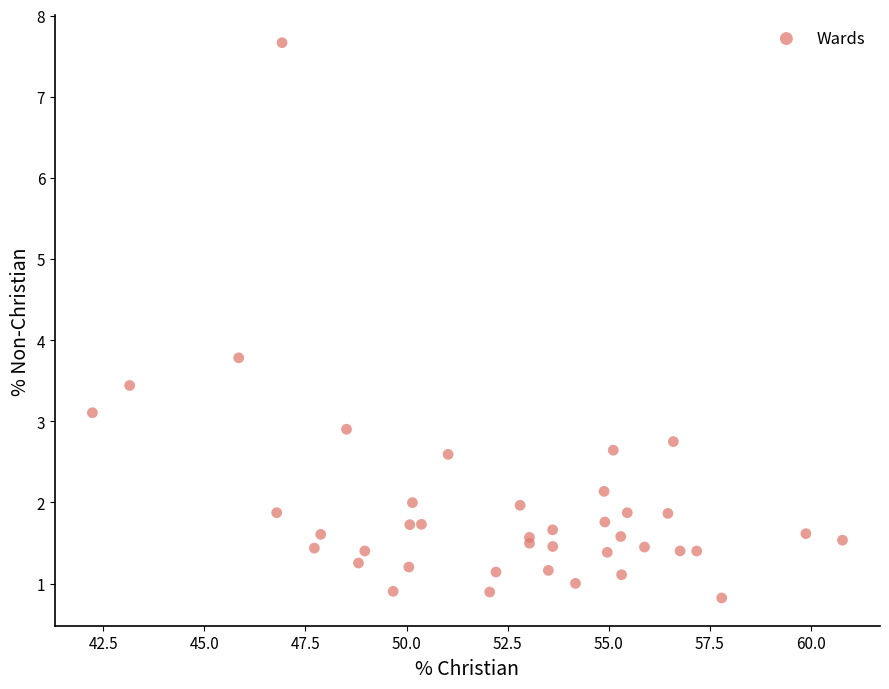

What Y value in the scatter plot is closest to 4?

3.8